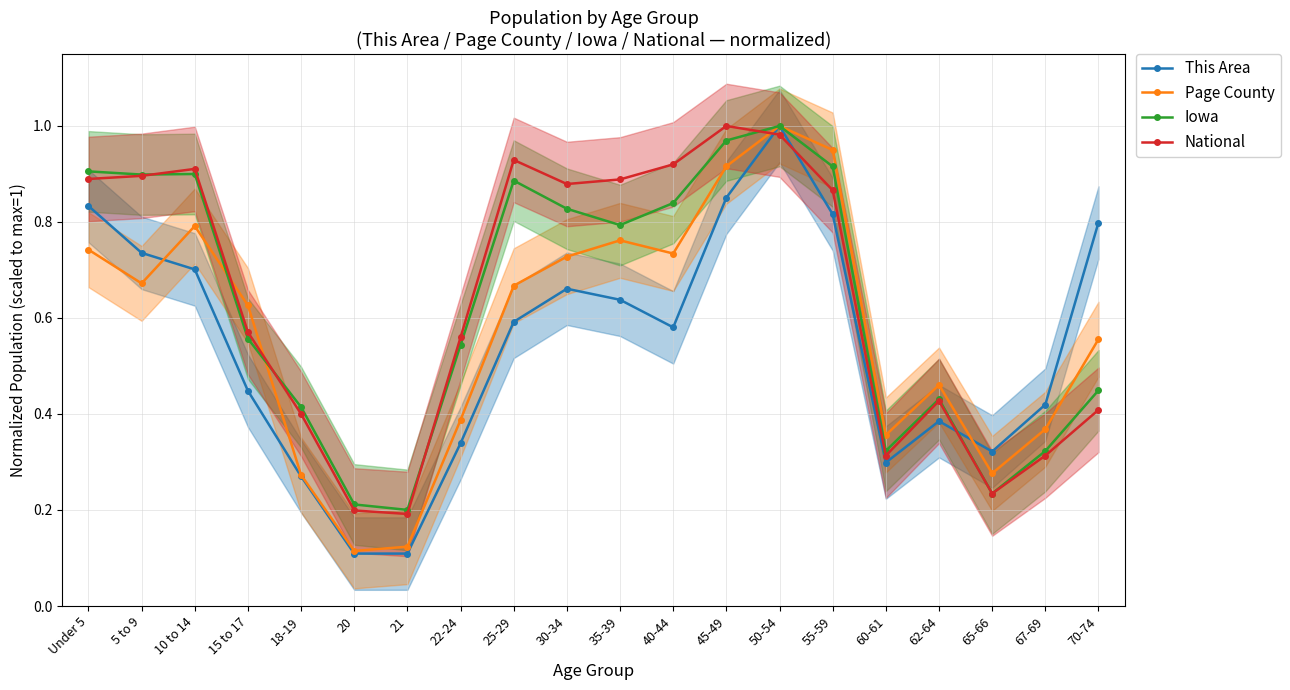

True or false: Page County has more than 1 interior local peaks.

True